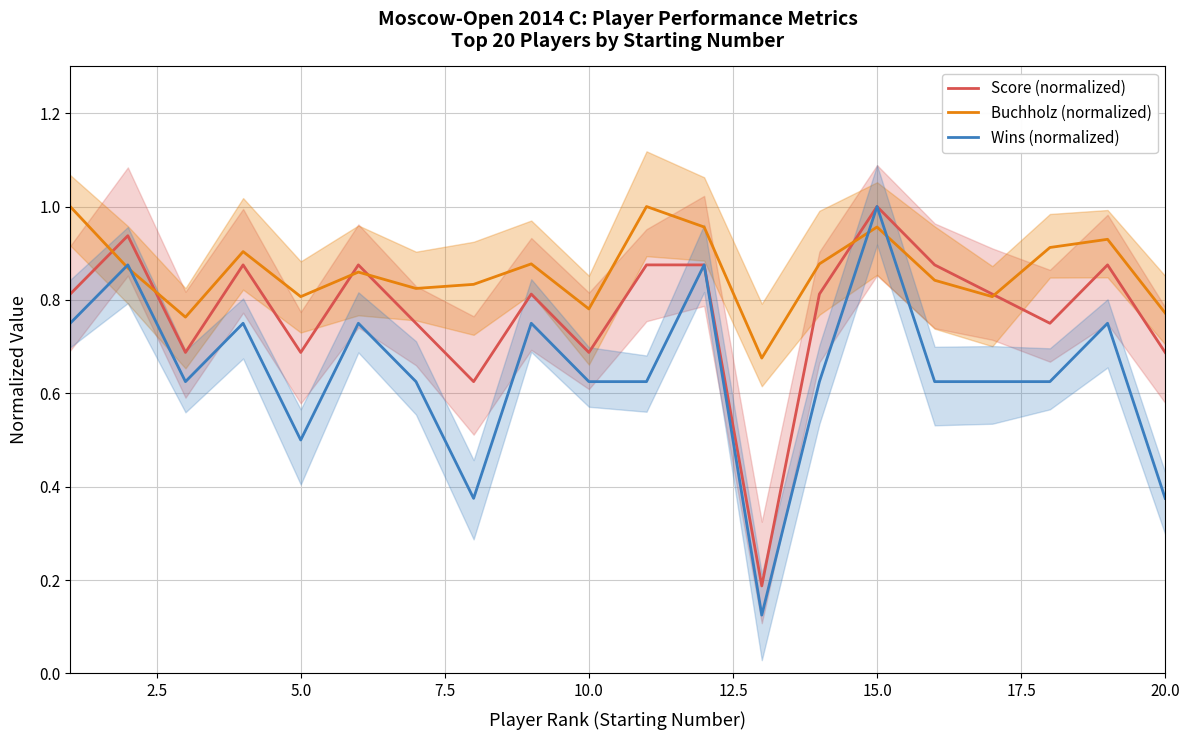

How many lines are shown in the chart?

3